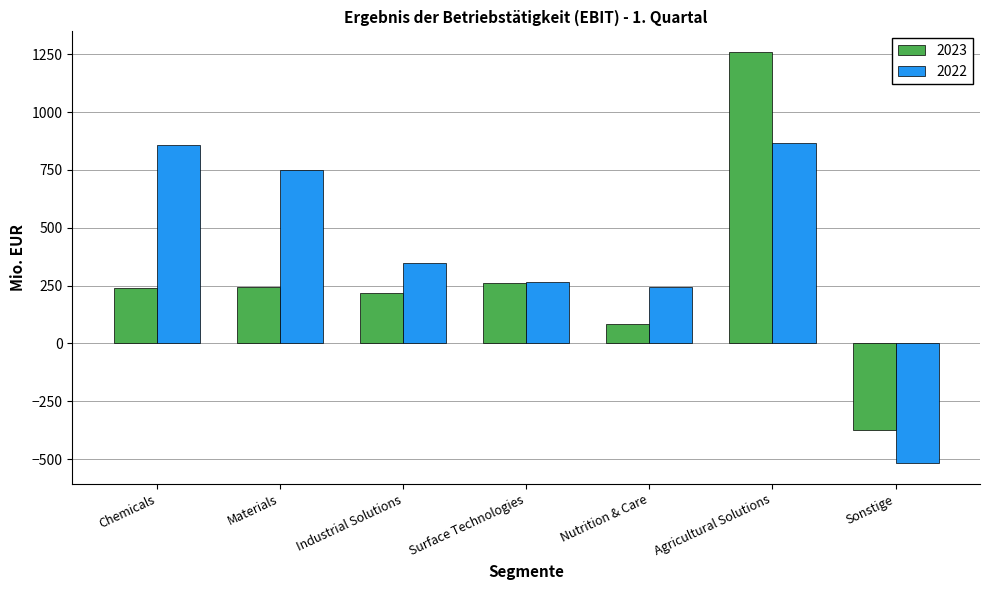

What is the sum of the 2023 values at Nutrition & Care and Sonstige?

-291